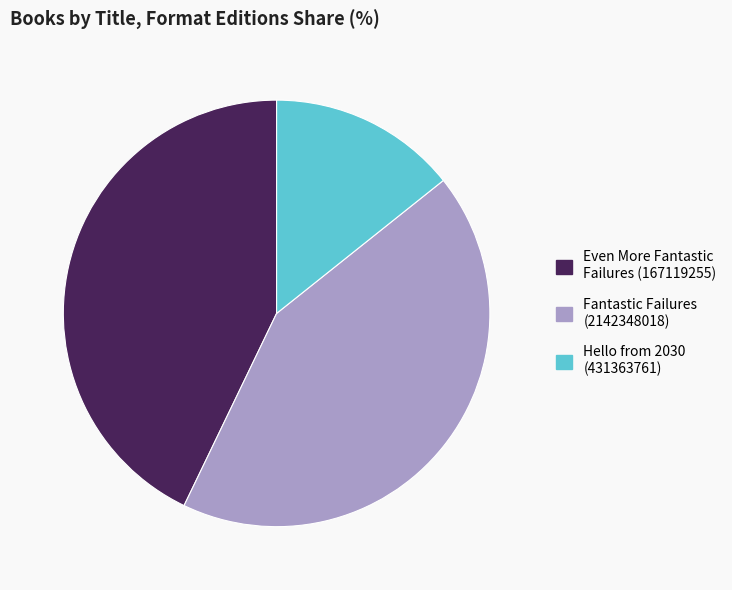

Do Even More Fantastic Failures (167119255) and Fantastic Failures (2142348018) together represent more than half of the pie?

Yes